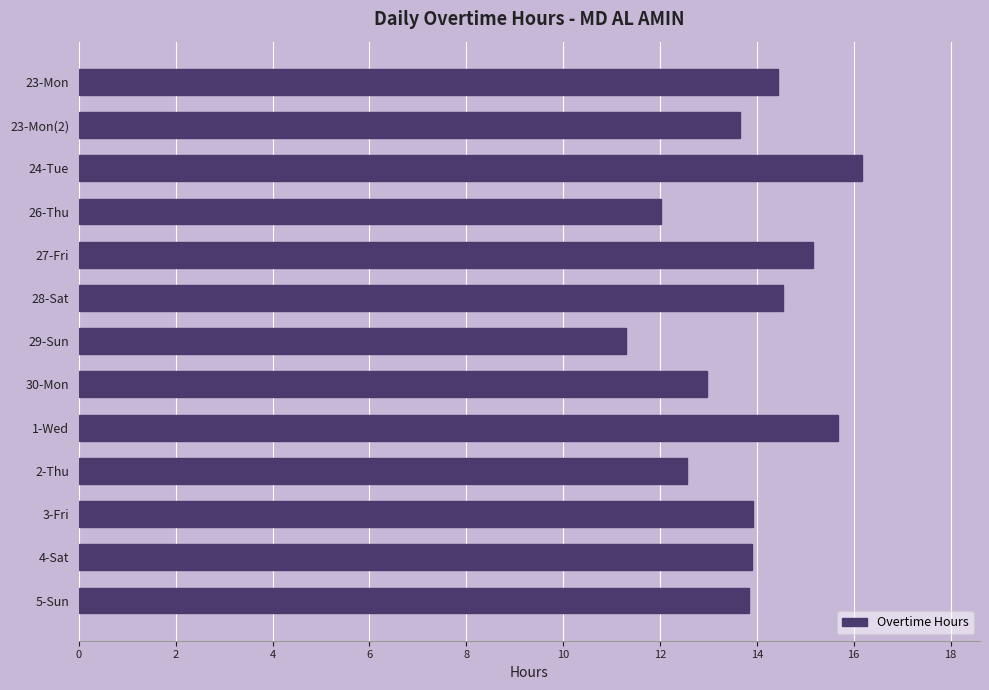

What is the sum of all values?

180.1